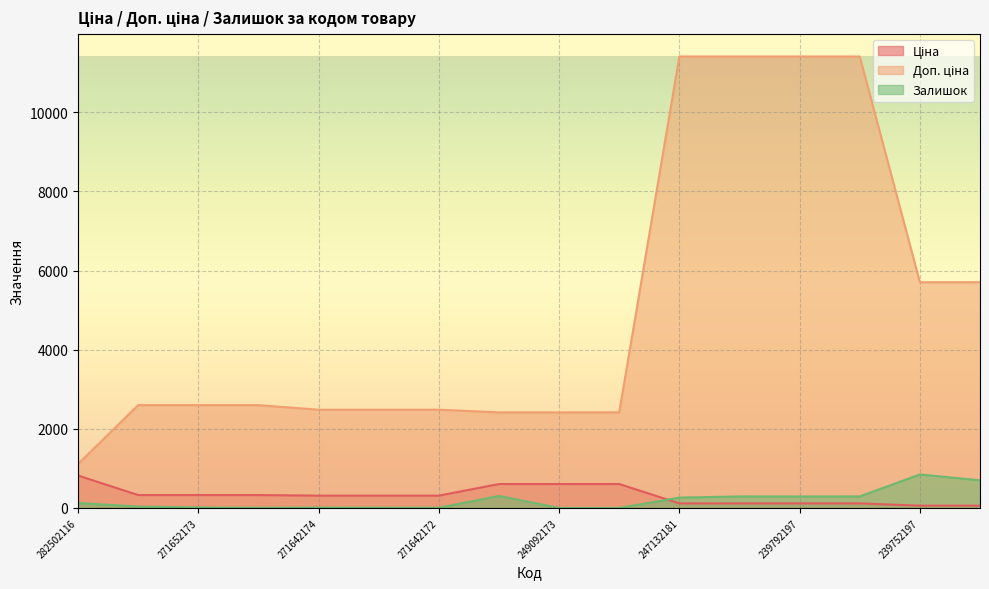

How many lines are shown in the chart?

3